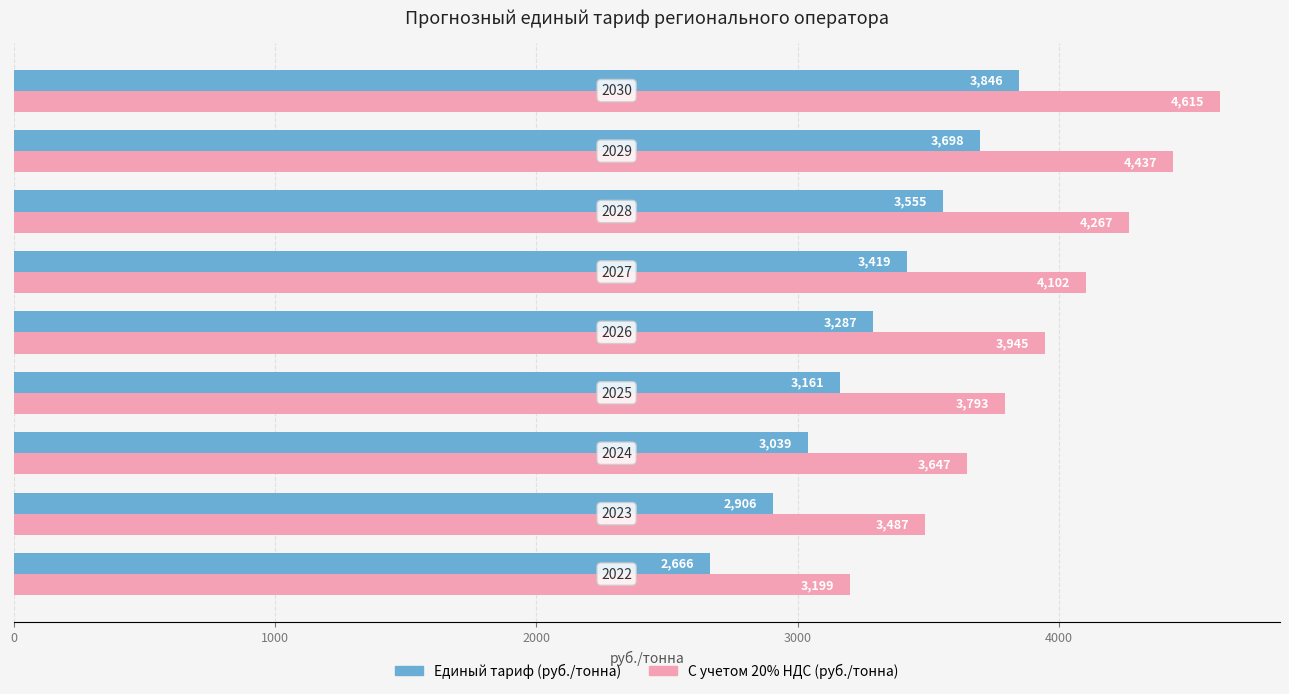

What is the difference between the maximum and minimum values in the Единый тариф (руб./тонна) series?

1179.9